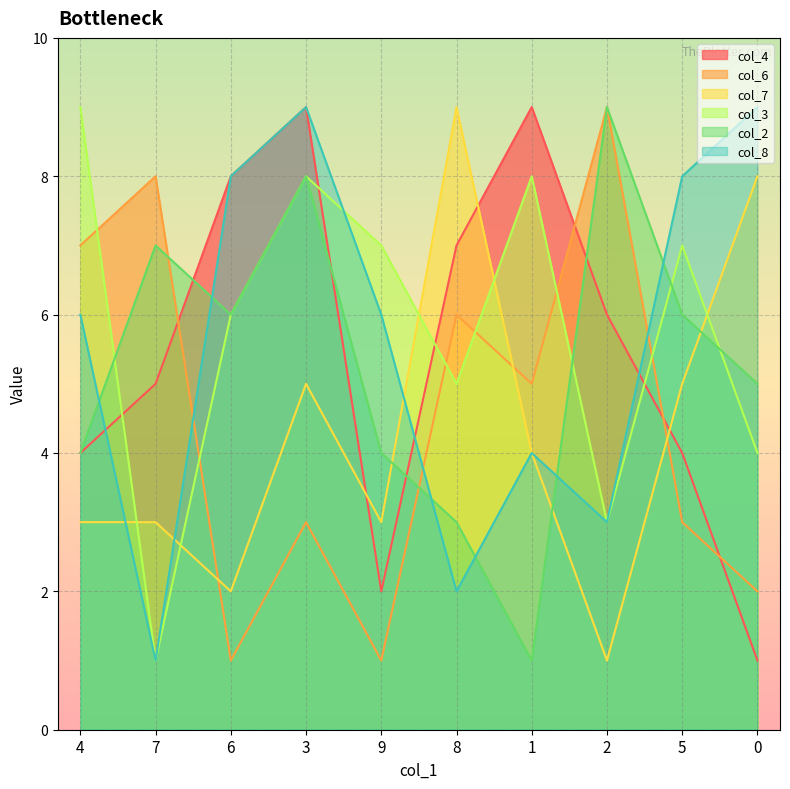

Where is col_8 nearest to the value 5?

4